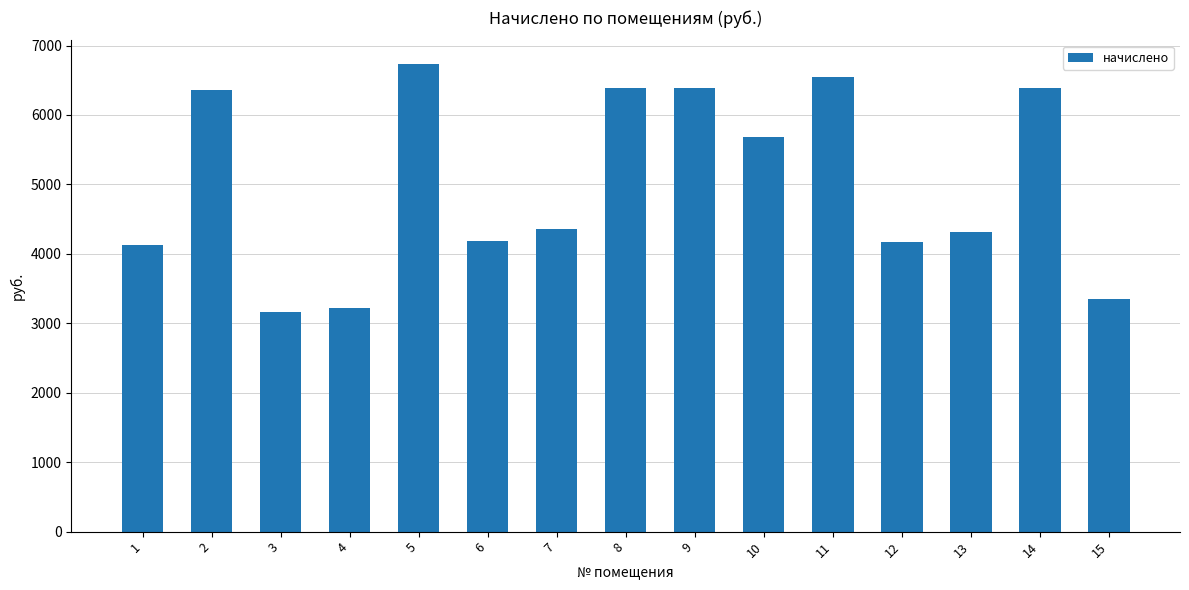

What is the value of the 6th bar from the left?

4179.8